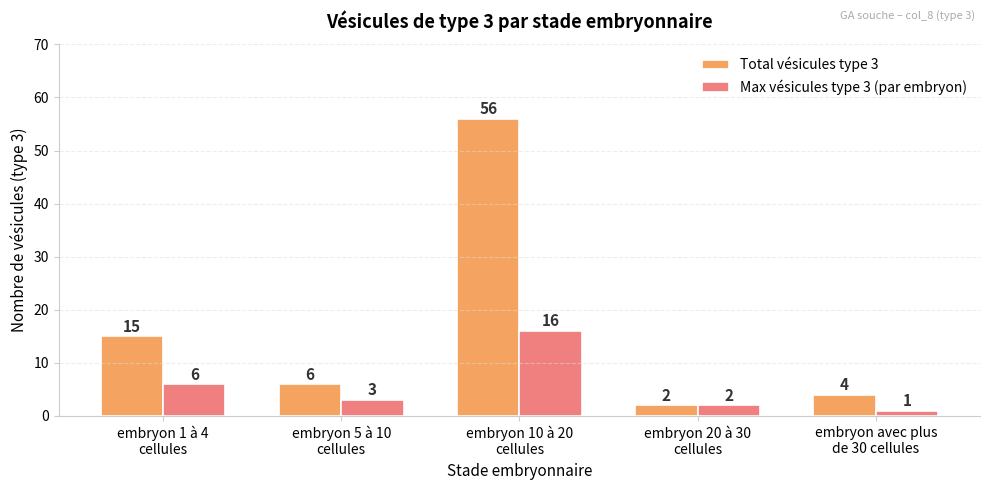

True or false: Max vésicules type 3 (par embryon) has a value of 1 at embryon avec plus
de 30 cellules.

True